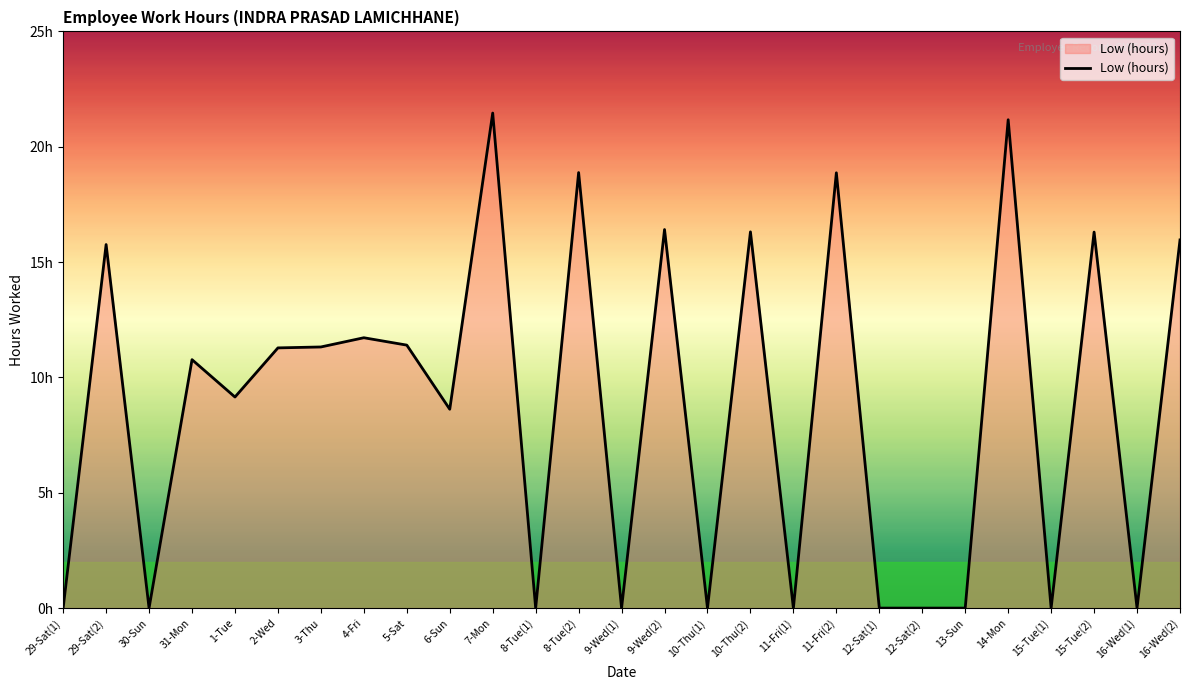

Where does the data first go above 10?

29-Sat(2)